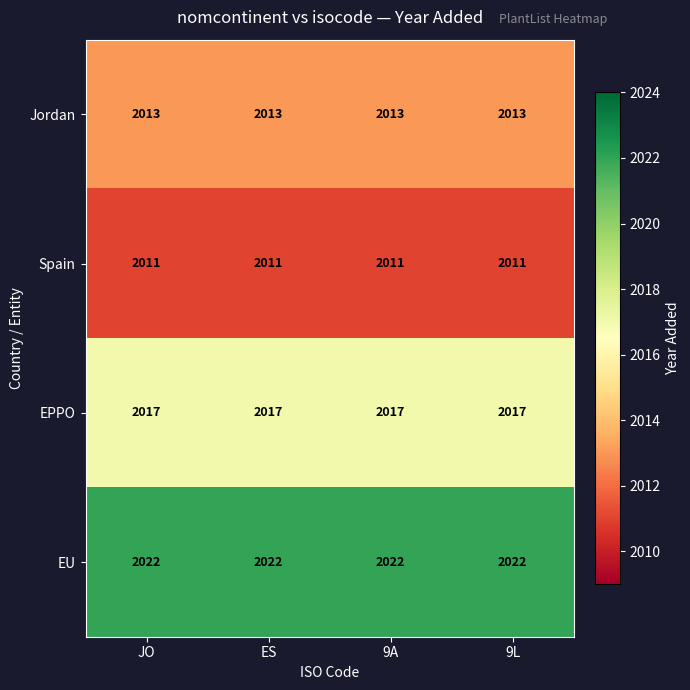

What is the spread (max minus min) of values at 9A?

11